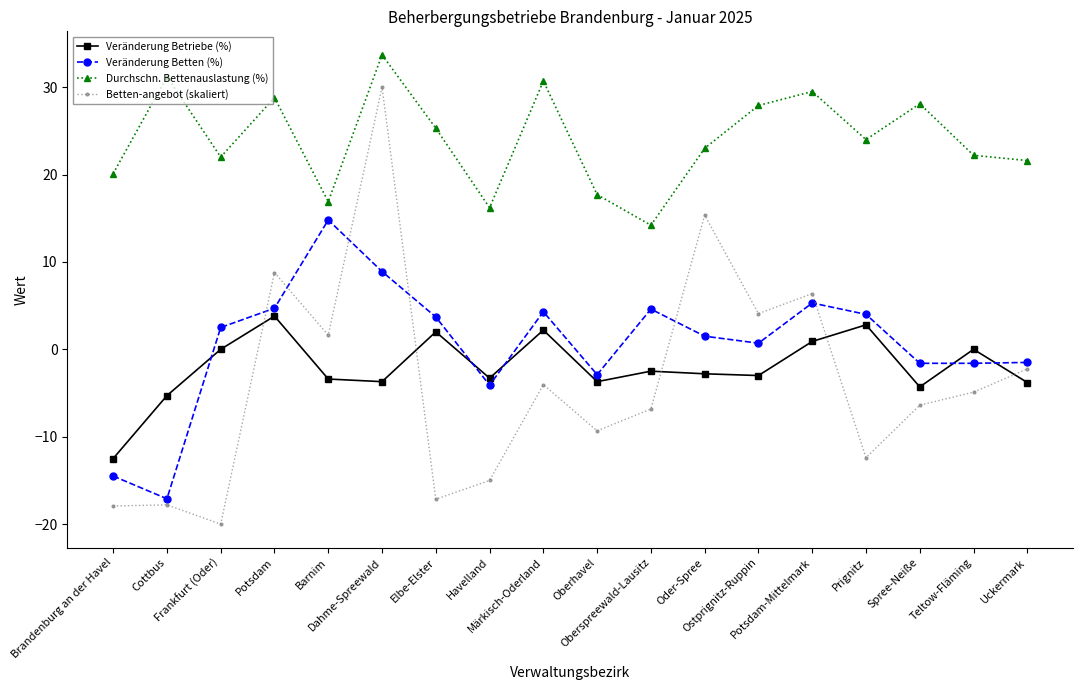

Which category has the highest value in the Betten-angebot (skaliert) series?

Dahme-Spreewald